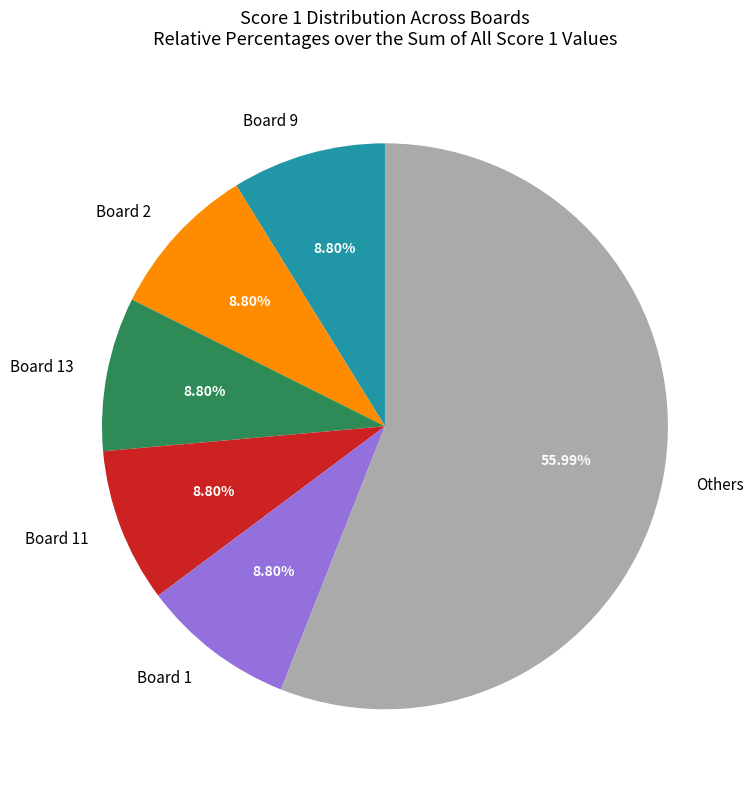

Which slice is the largest?

Others